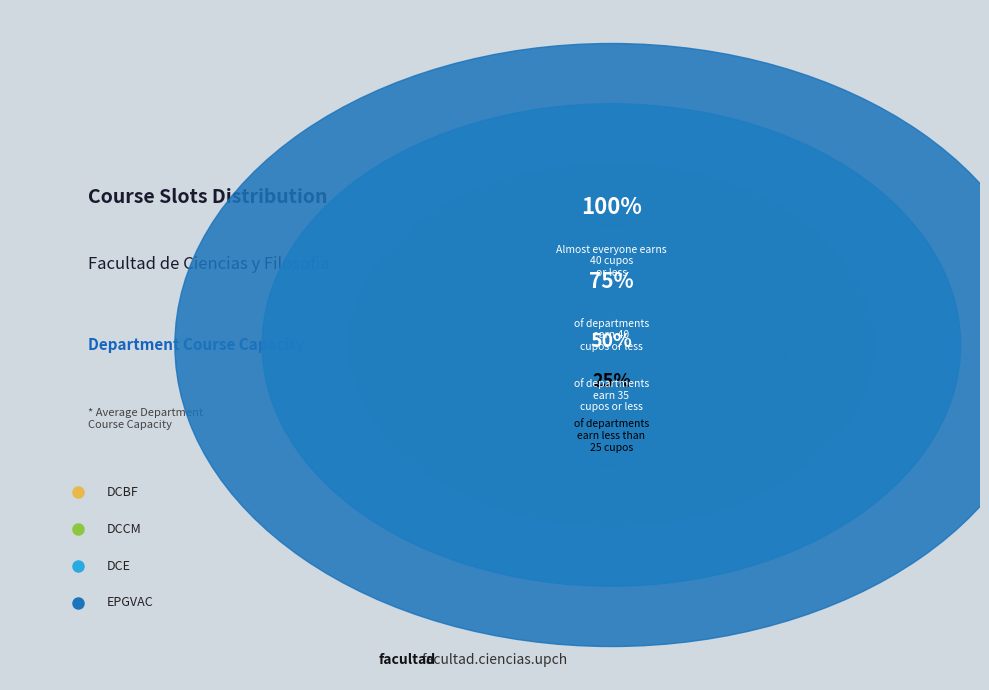

What is the change in value from DCCM to DCE?

+5